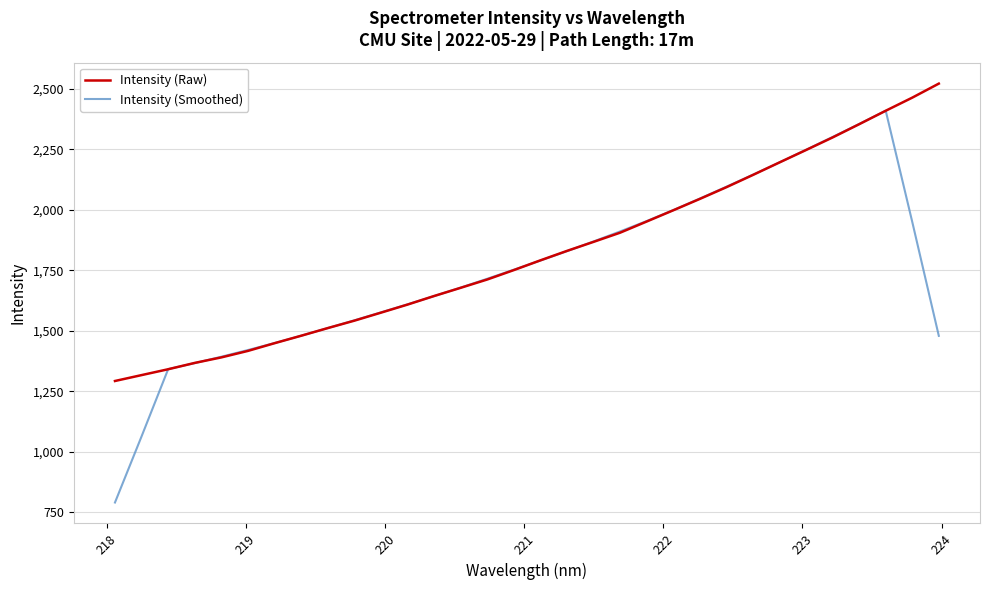

What is the smallest value displayed?

790.1